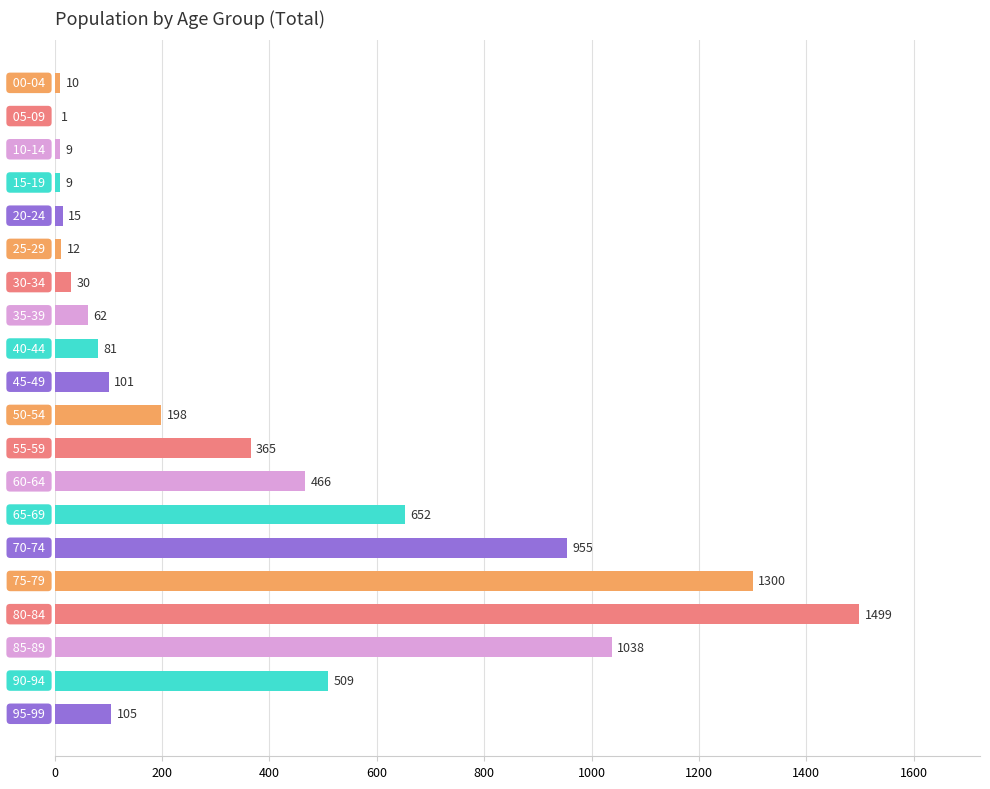

Are the bars horizontal?

Yes